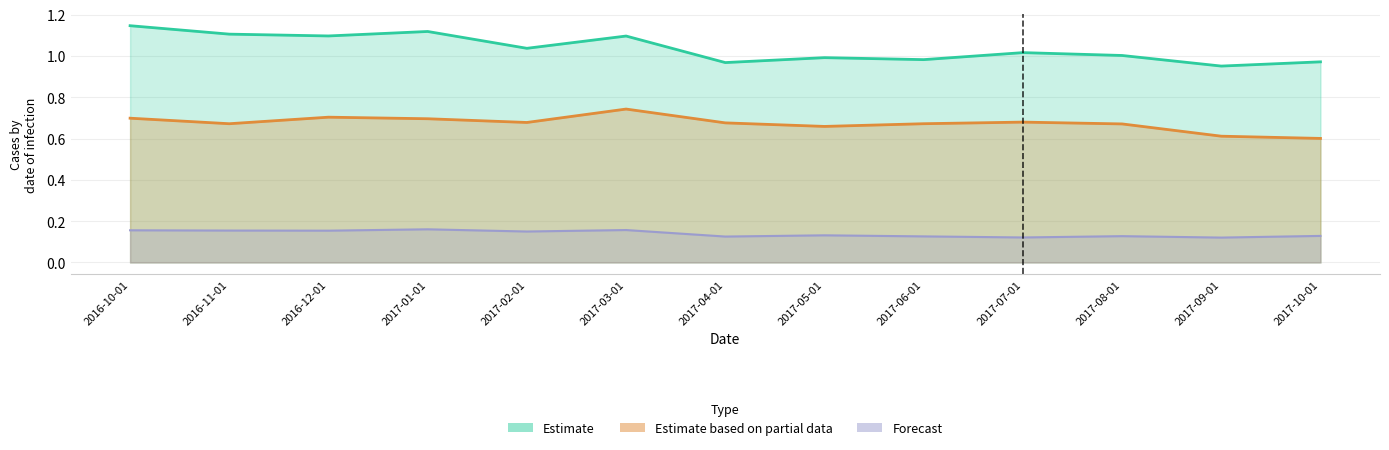

What is the label of the 9th point from the left?

2017-06-01